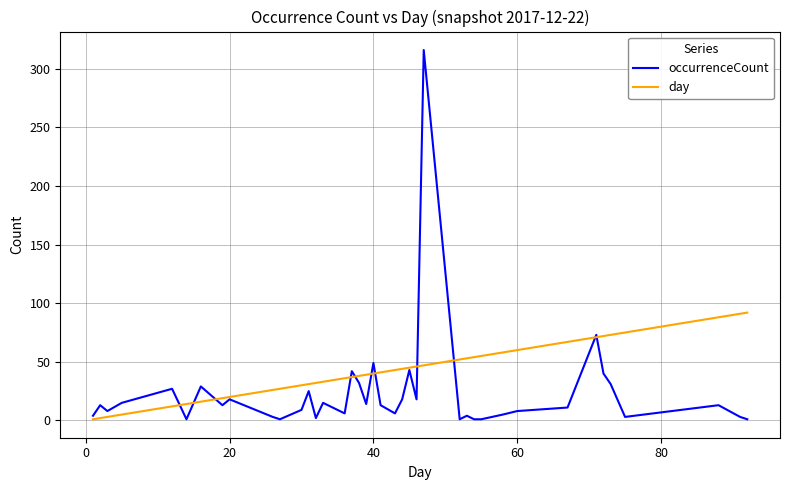

Which series has the widest spread of values?

occurrenceCount